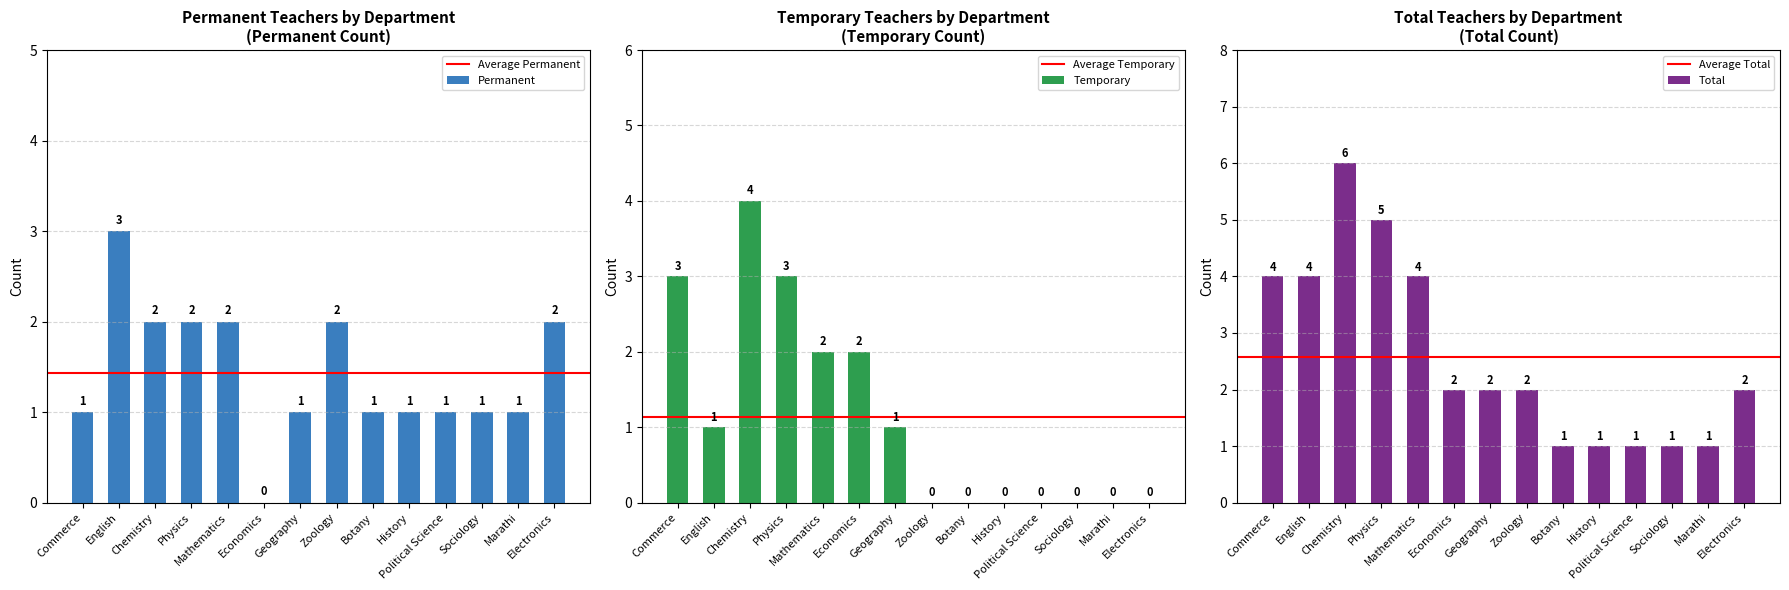

How many Permanent values are between 1 and 2?

12